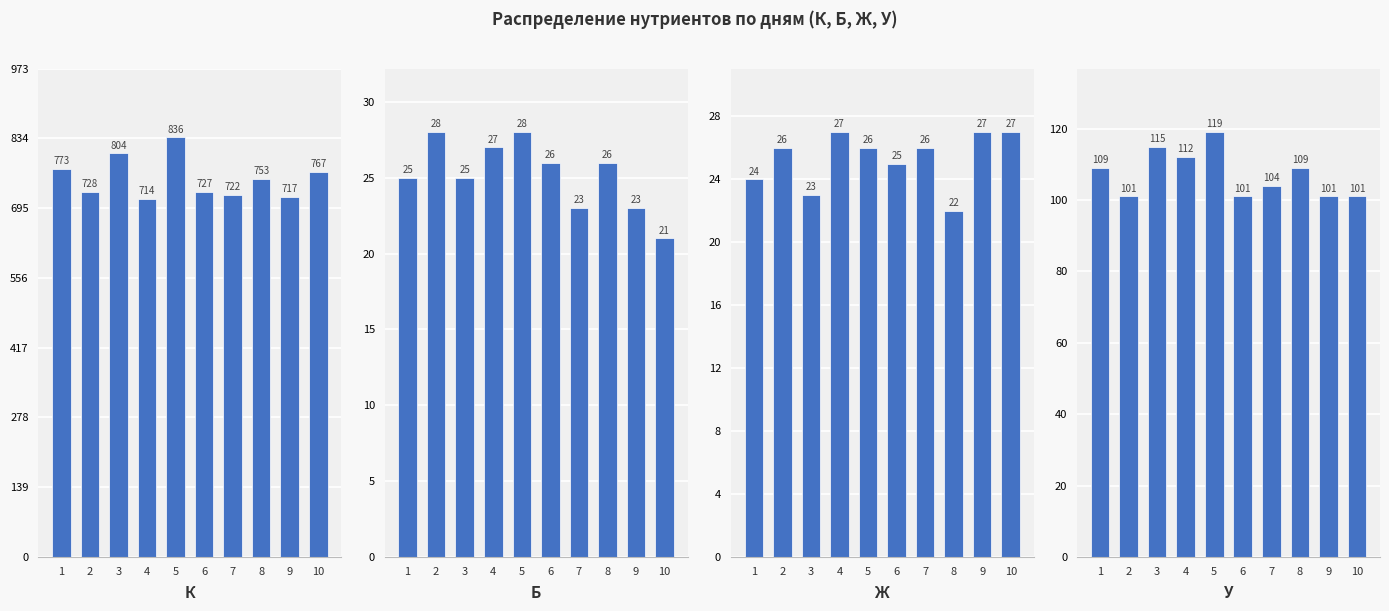

Where is Б nearest to the value 24?

1